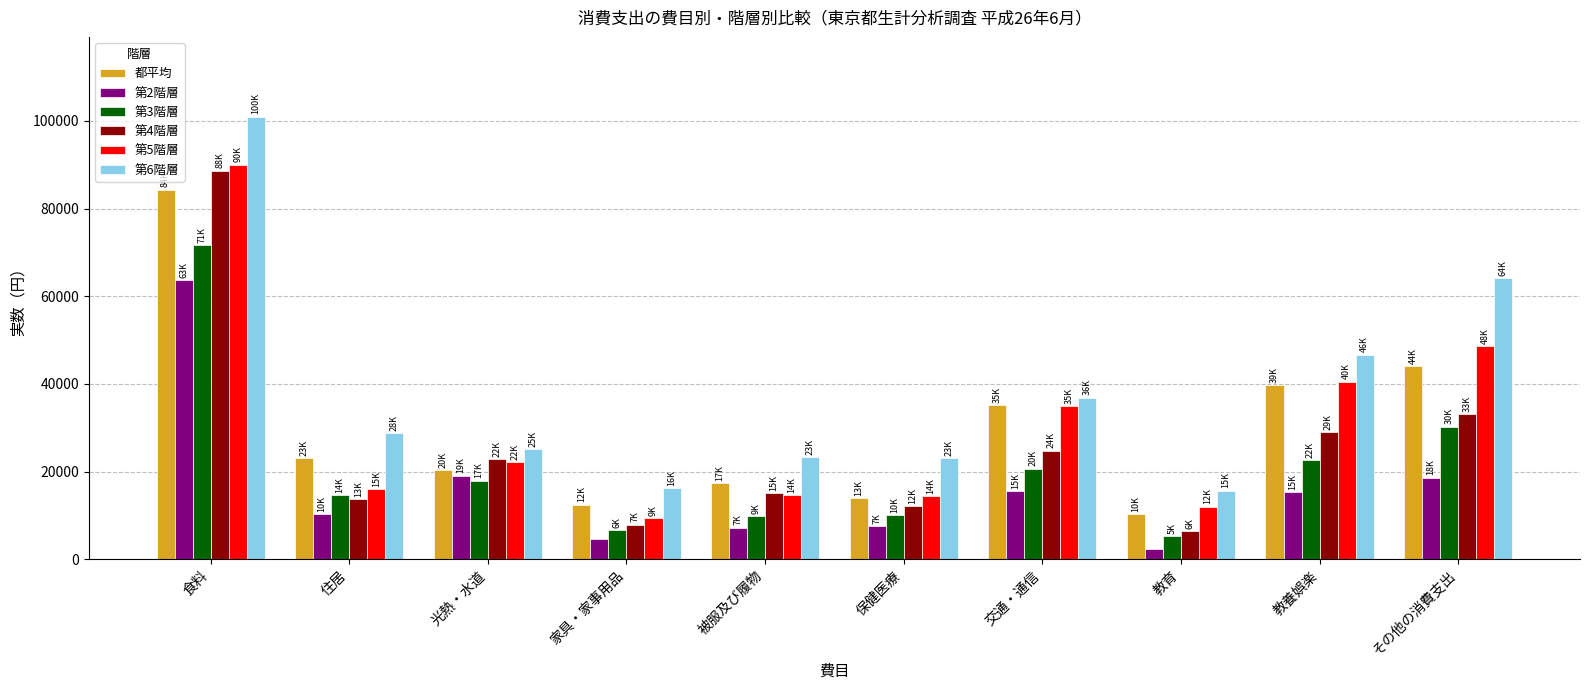

Rank the series by their maximum value, from highest to lowest.

第6階層, 第5階層, 第4階層, 都平均, 第3階層, 第2階層